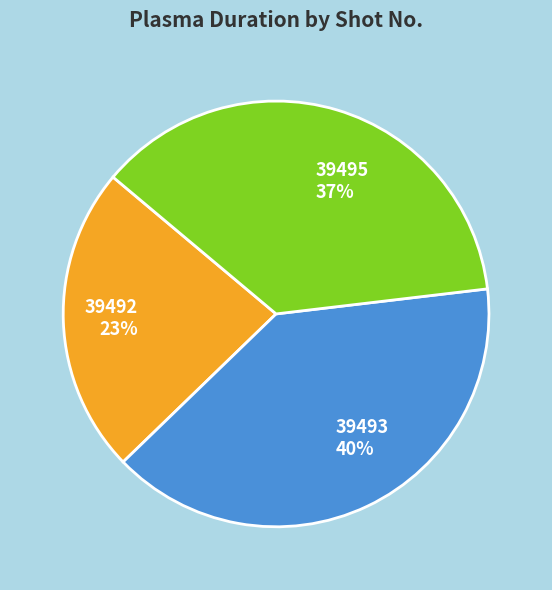

To the nearest percent, what is the difference between the 39493 and 39495 slice percentages?

3%